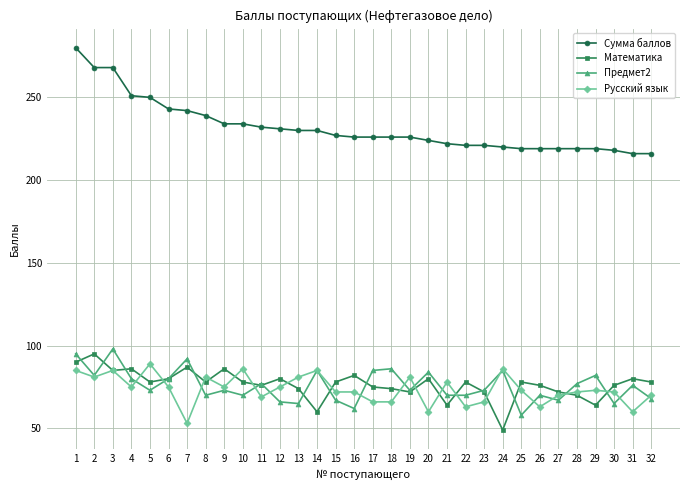

The value of Предмет2 at 15 is 67. True or false?

True